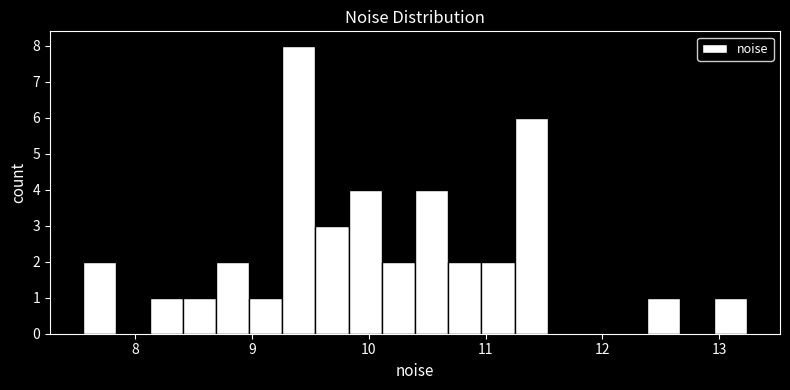

Around what value on the x-axis is the tallest bar? Give the approximate position of its centre, as read against the axis.

9.4